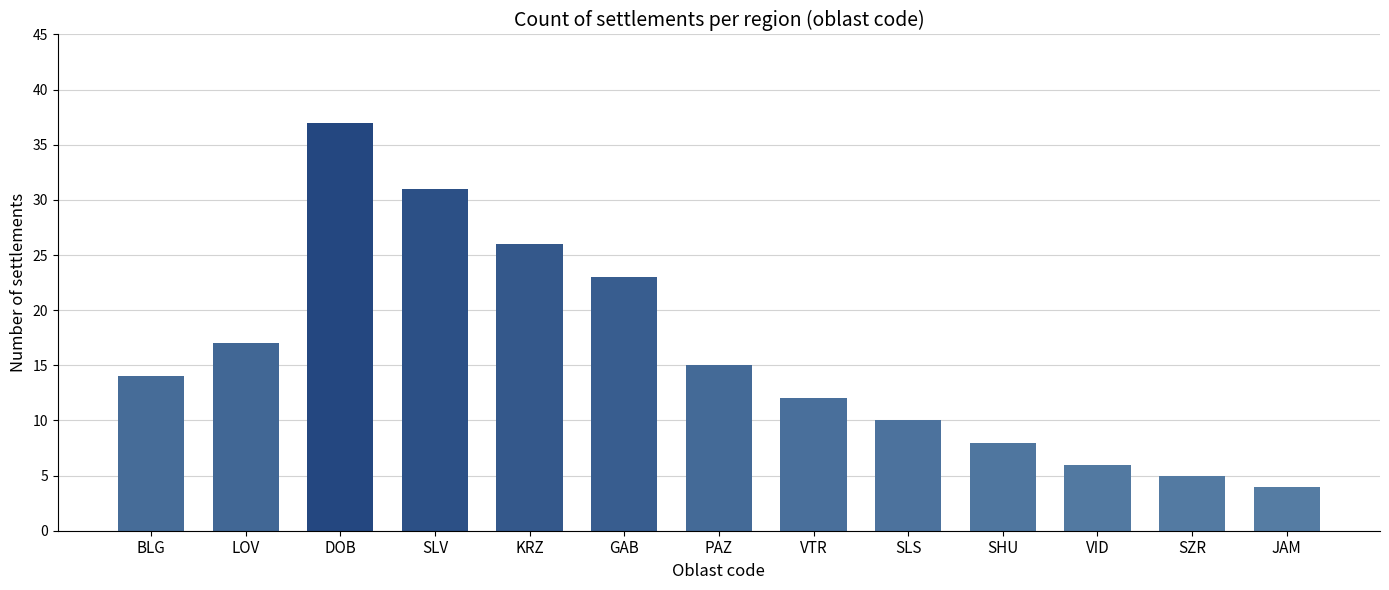

Is it true that the value at SLS is 16?

False